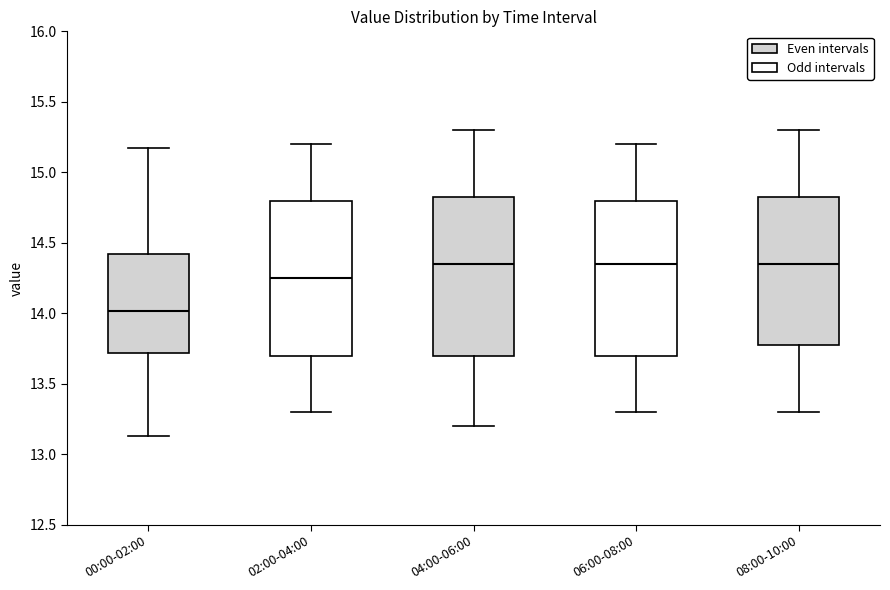

Reading left to right, transcribe this box plot: for each box, give where its median line is, the range the box spans, and where its two whiskers end, as read against the y-axis. The values are not printed on the chart, so give them approximately, as read against the axis.

00:00-02:00: median 14.00, box 13.70 to 14.40, whiskers 13.15 to 15.15
02:00-04:00: median 14.25, box 13.70 to 14.80, whiskers 13.30 to 15.20
04:00-06:00: median 14.35, box 13.70 to 14.85, whiskers 13.20 to 15.30
06:00-08:00: median 14.35, box 13.70 to 14.80, whiskers 13.30 to 15.20
08:00-10:00: median 14.35, box 13.80 to 14.85, whiskers 13.30 to 15.30